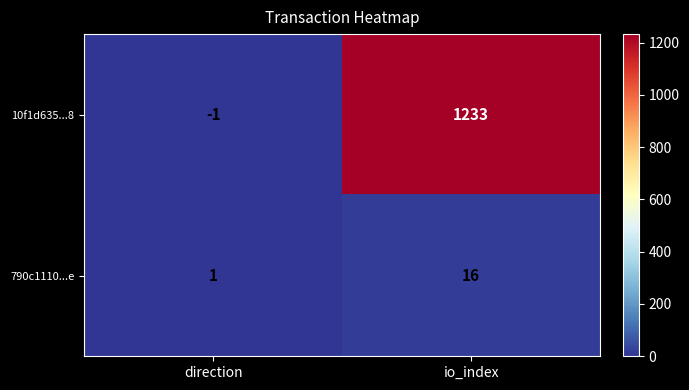

Which category has the lowest value across all series?

direction